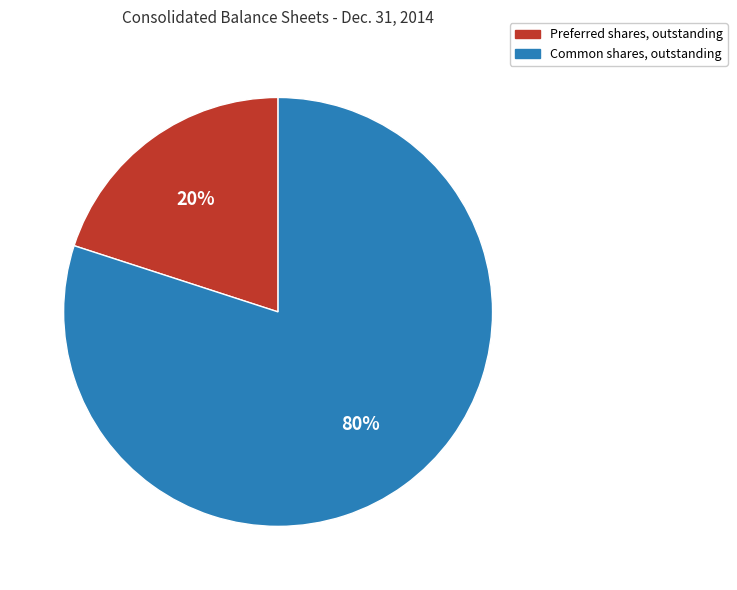

To the nearest percent, what is the difference between the Preferred shares, outstanding and Common shares, outstanding slice percentages?

60%